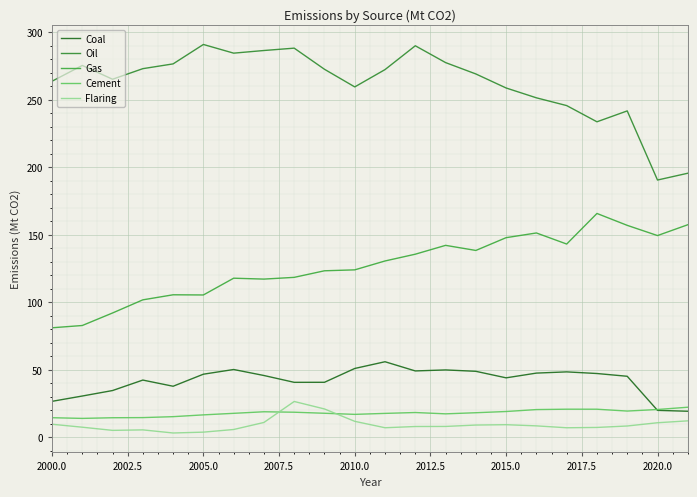

In Cement, how many points are higher than both neighbors (excluding endpoints)?

3